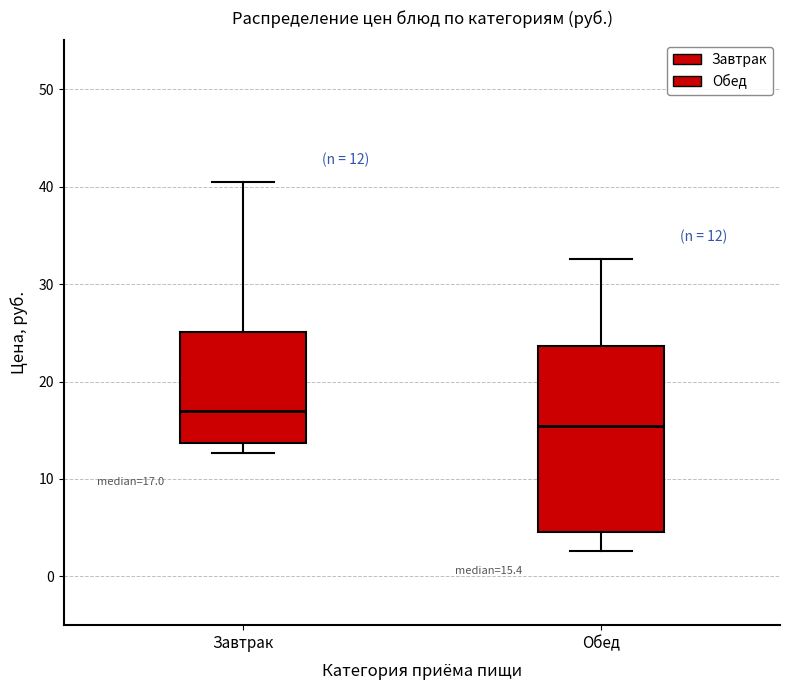

Which box is the tallest, from its lower edge to its upper edge?

Обед